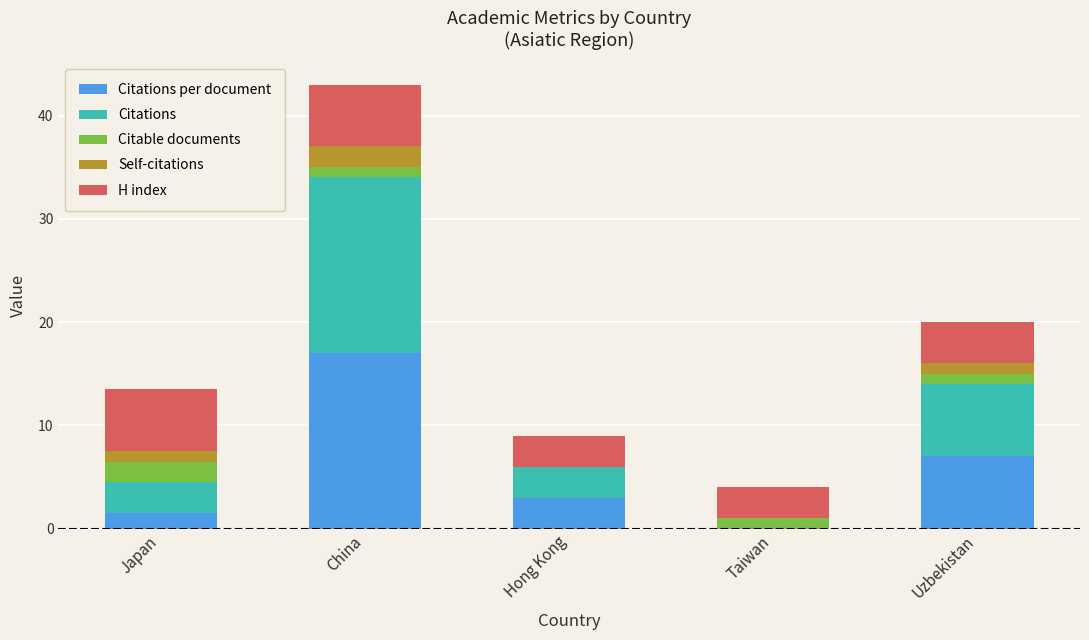

What is the total value across all series at Taiwan?

4.0